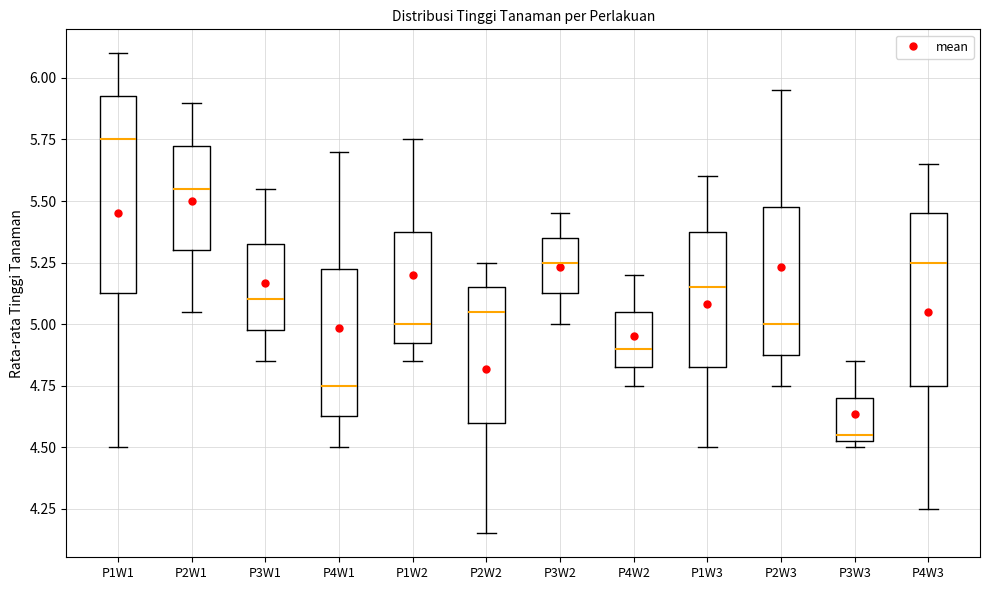

Reading left to right, read every box against the y-axis: the position of its median line, the range the box covers, and the ends of its whiskers. The values are not printed on the chart, so give them approximately, as read against the axis.

P1W1: median 5.75, box 5.15 to 5.95, whiskers 4.50 to 6.10
P2W1: median 5.55, box 5.30 to 5.75, whiskers 5.05 to 5.90
P3W1: median 5.10, box 5.00 to 5.35, whiskers 4.85 to 5.55
P4W1: median 4.75, box 4.65 to 5.25, whiskers 4.50 to 5.70
P1W2: median 5.00, box 4.95 to 5.40, whiskers 4.85 to 5.75
P2W2: median 5.05, box 4.60 to 5.15, whiskers 4.15 to 5.25
P3W2: median 5.25, box 5.15 to 5.35, whiskers 5.00 to 5.45
P4W2: median 4.90, box 4.85 to 5.05, whiskers 4.75 to 5.20
P1W3: median 5.15, box 4.85 to 5.40, whiskers 4.50 to 5.60
P2W3: median 5.00, box 4.90 to 5.50, whiskers 4.75 to 5.95
P3W3: median 4.55 (just above the box's lower edge), box 4.55 to 4.70, whiskers 4.50 to 4.85
P4W3: median 5.25, box 4.75 to 5.45, whiskers 4.25 to 5.65